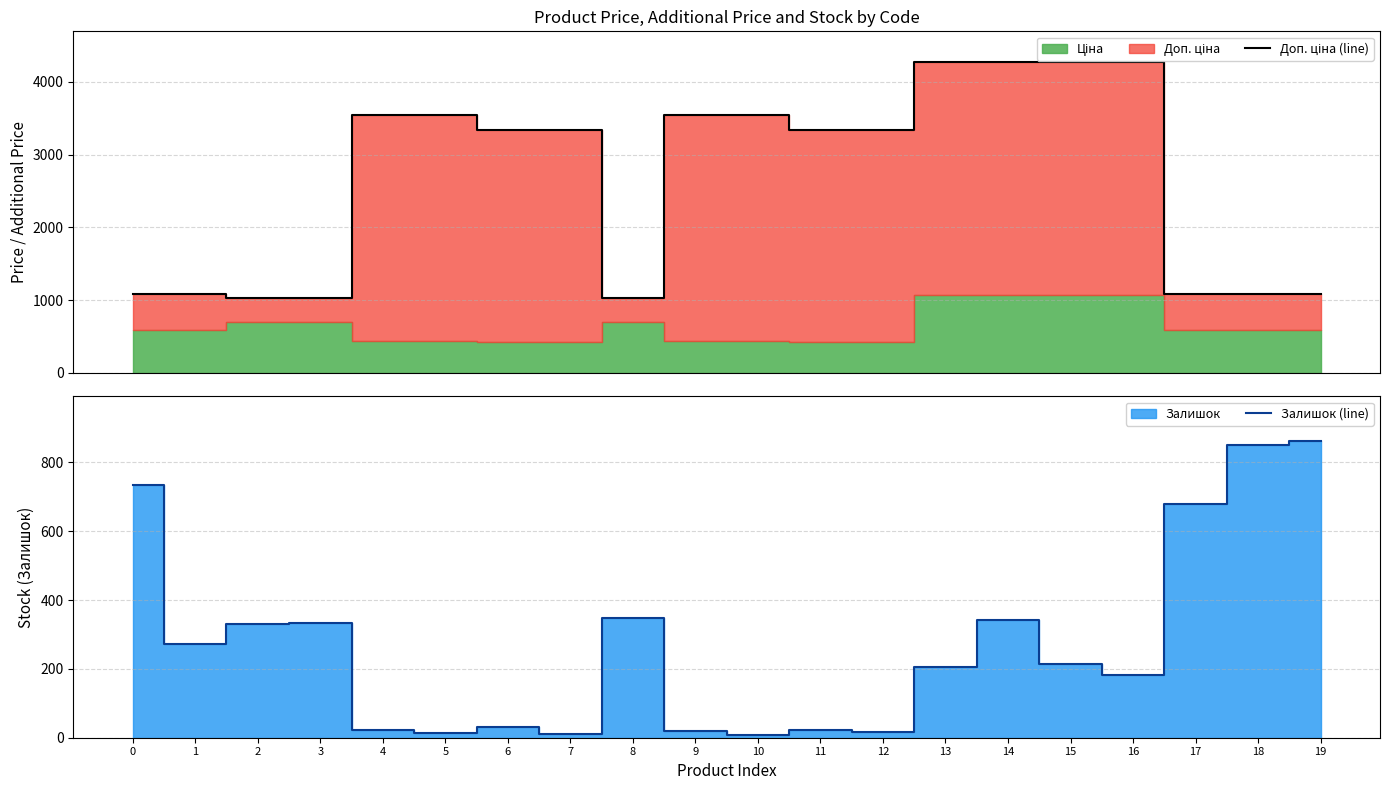

Reading left to right, what are all the values shown in this chart?

Доп. ціна (line): 1081.7	1081.7	1024.6	1024.6	3545.0	3545.0	3332.5	3332.5	1024.6	3545.0	3545.0	3332.5	3332.5	4269.4	4269.4	4269.4	4269.4	1081.7	1081.7	1081.7
Залишок (line): 736.0	273.0	331.0	334.0	22.0	13.0	30.0	10.0	348.0	19.0	7.0	22.0	16.0	206.0	342.0	213.0	183.0	679.0	852.0	863.0